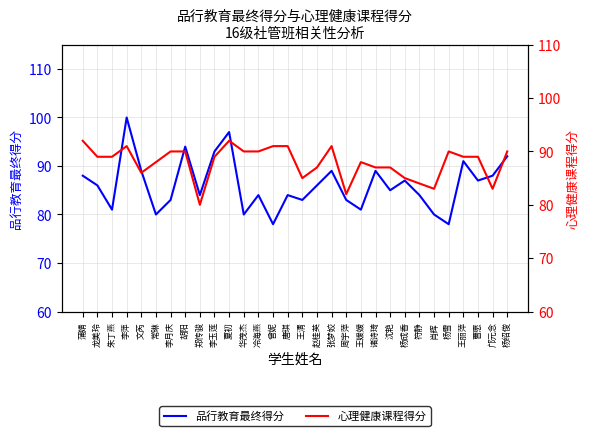

The 品行教育最终得分 series shows 42 at 杨成香. True or false?

False